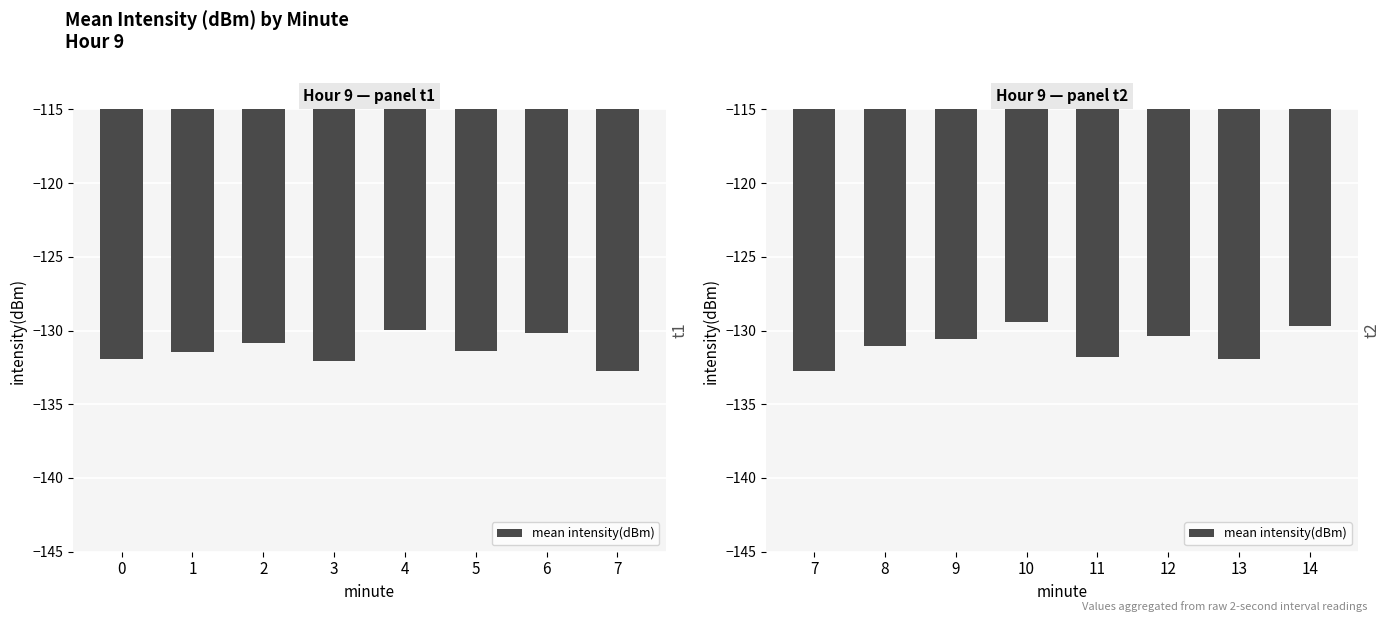

What is the difference between the maximum and minimum values?

3.3